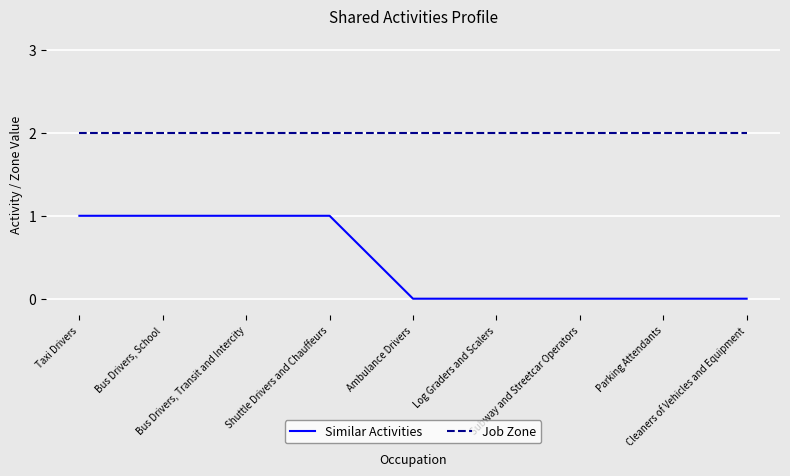

What is the greatest value displayed?

2